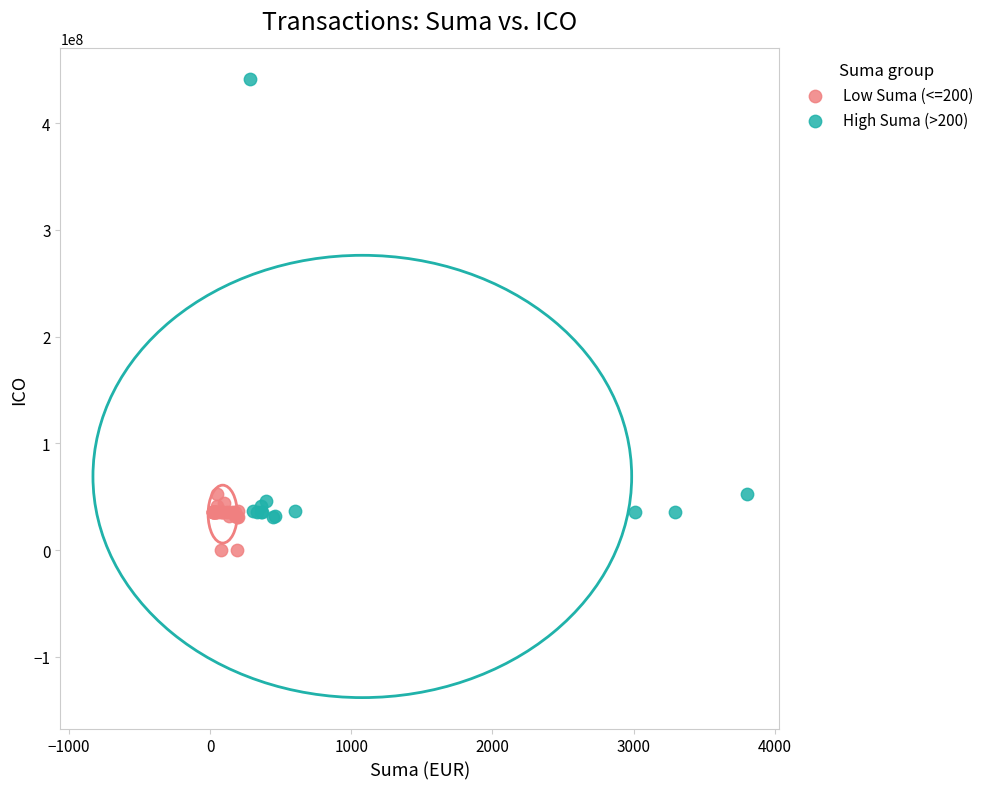

Which series contains the lowest Y value?

Low Suma (<=200)